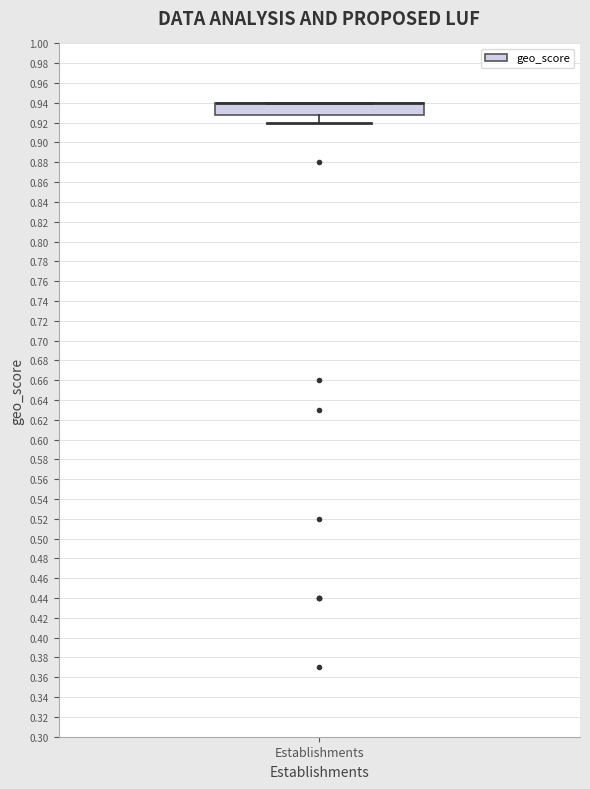

Read this box plot against the y-axis: the position of the median line, the range covered by the box, and the ends of both whiskers. The values are not printed on the chart, so give them approximately, as read against the axis.

median 0.940 (drawn on the box's upper edge), box 0.928 to 0.940, whiskers 0.920 to 0.940